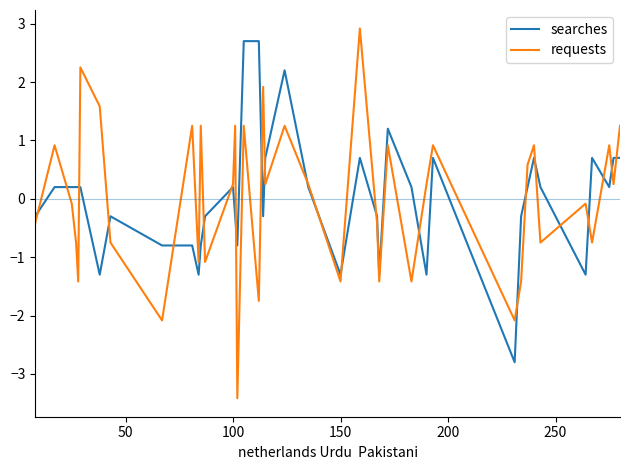

How many positive values does the requests series have?

21